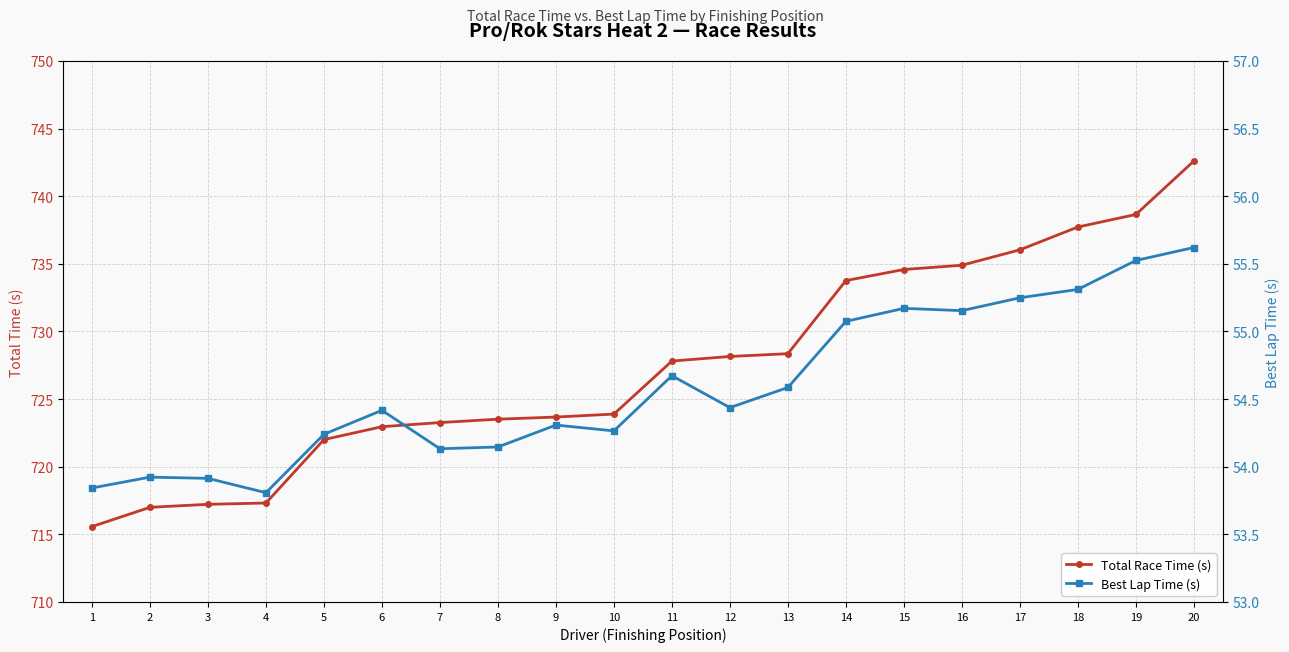

What is the sum of the Total Race Time (s) values at 15 and 18?

1472.3